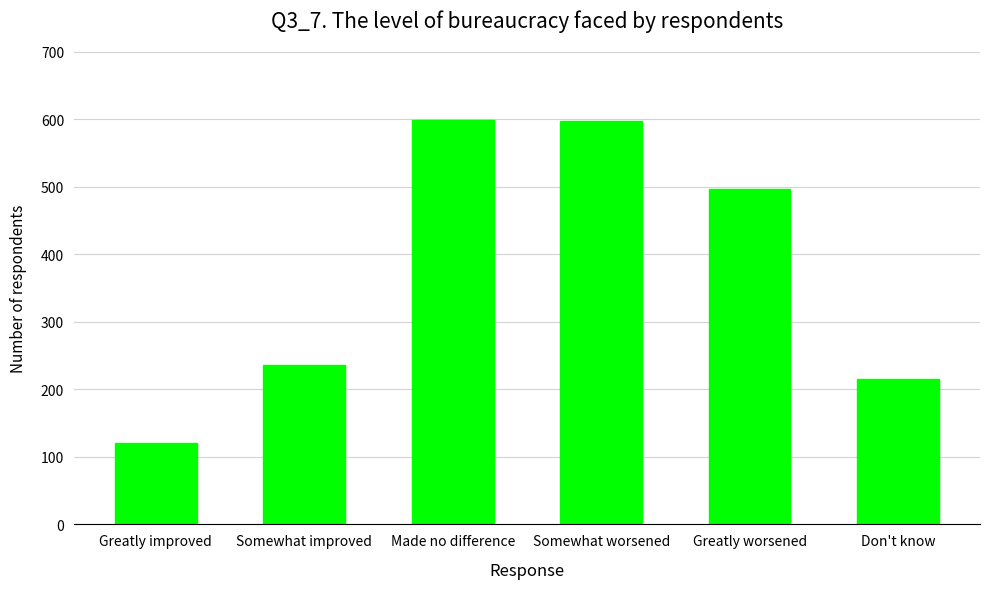

Between Greatly worsened and Somewhat worsened, which is larger?

Somewhat worsened